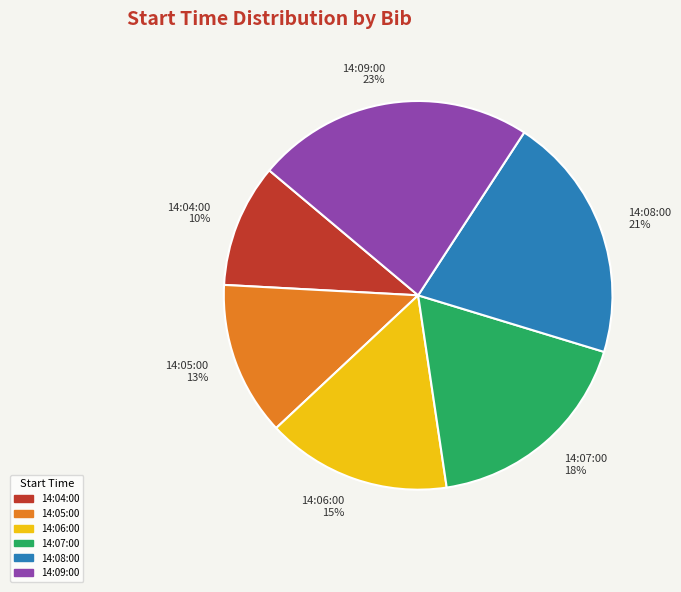

The 14:08:00 slice represents 33% of the pie. True or false?

False